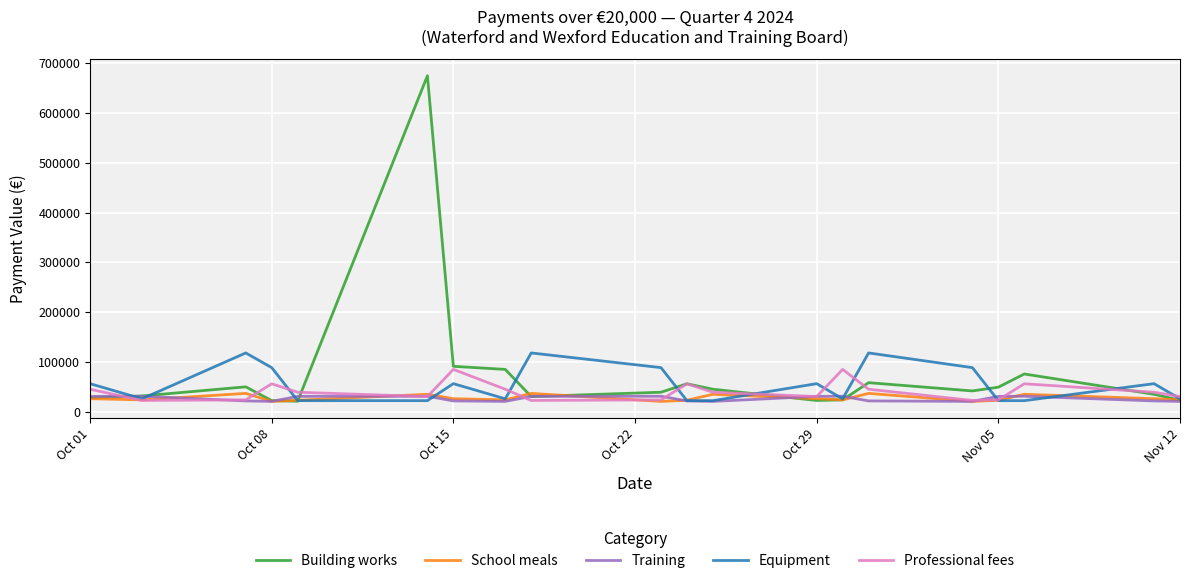

How many interior local peaks does the Building works series have?

5